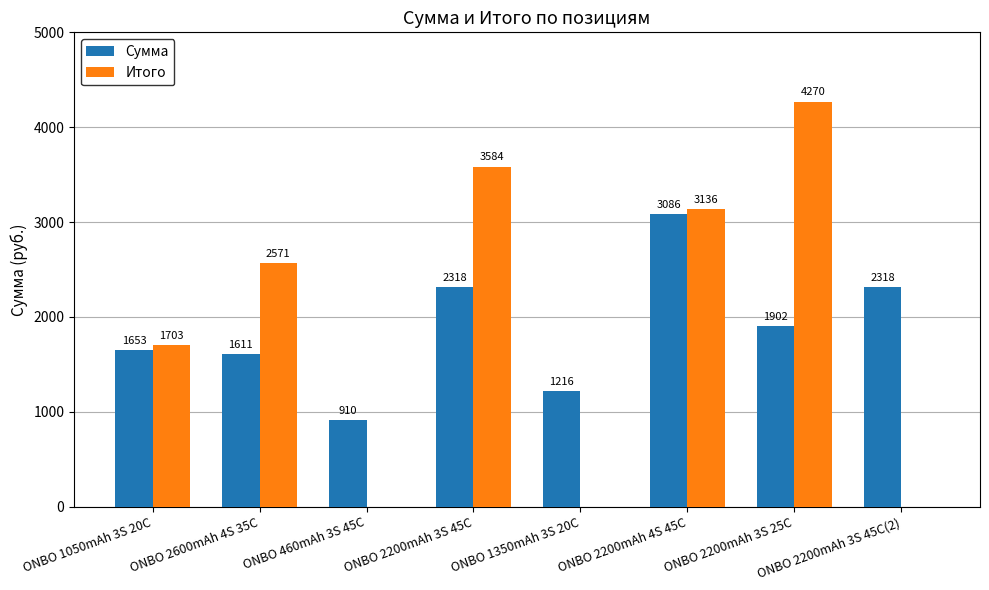

At which label is Сумма closest to 1998?

ONBO 2200mAh 3S 25C